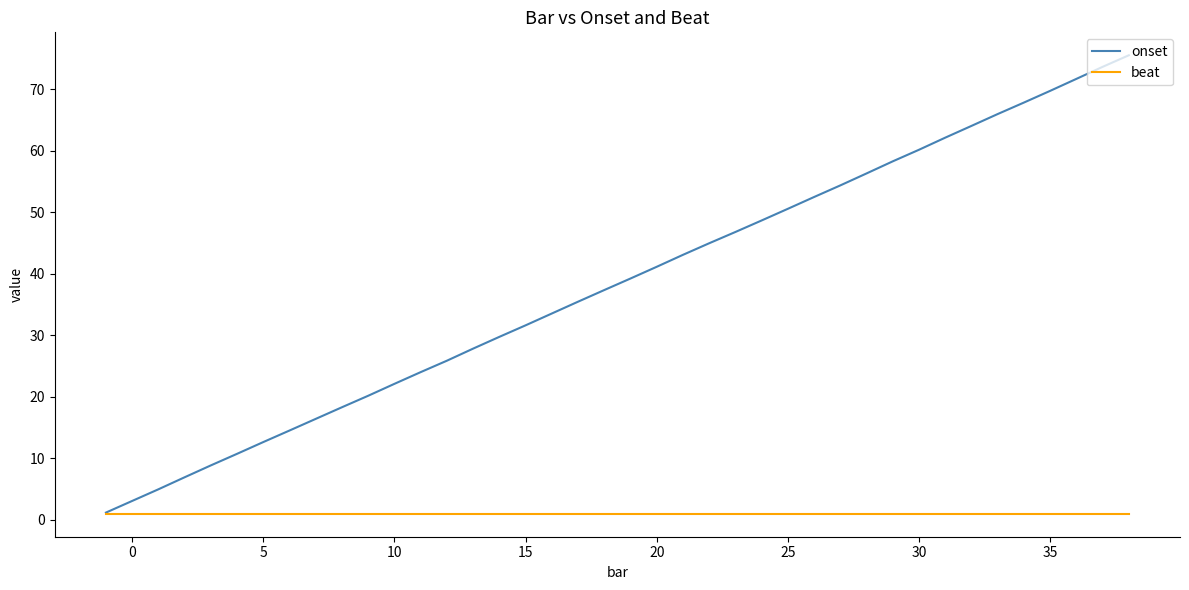

List the series in order of their overall mean, lowest first.

beat, onset